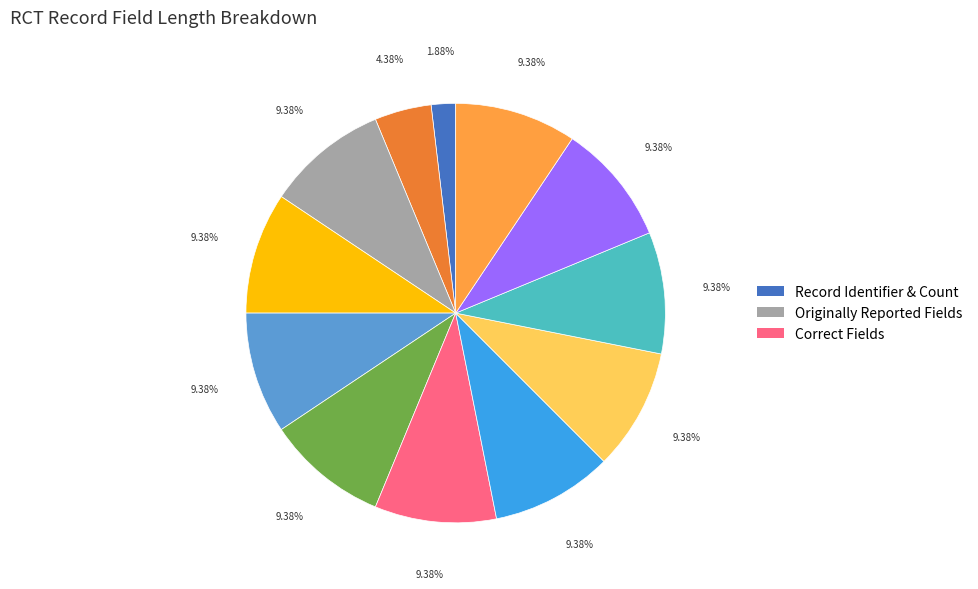

Does any single category account for the majority?

No